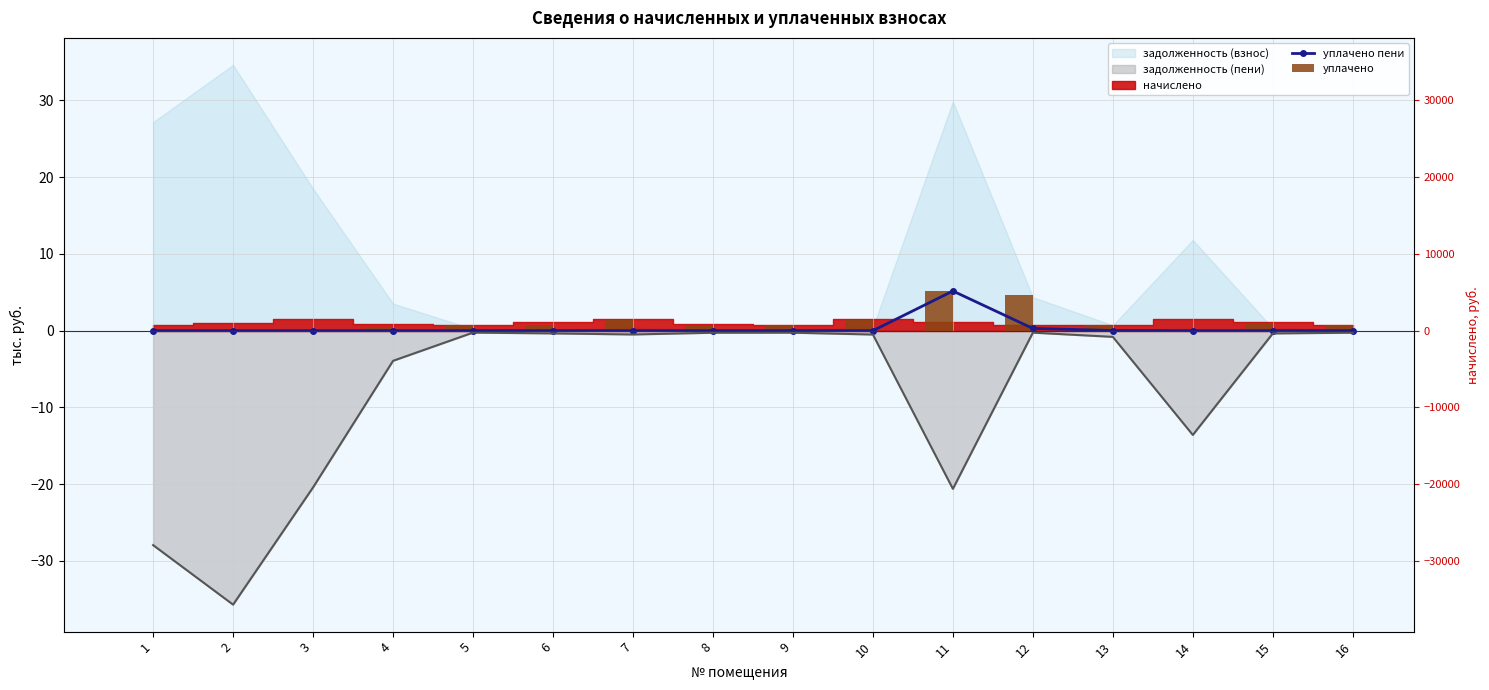

Reading left to right, transcribe all the data shown in this chart.

уплачено пени: 1=0.0	2=0.0	3=0.0	4=0.0	5=0.0	6=0.0	7=0.0	8=0.0	9=0.0	10=0.0	11=5.2	12=0.3	13=0.0	14=0.0	15=0.0	16=0.0
уплачено: 1=0.0	2=0.0	3=0.0	4=0.5	5=0.7	6=0.7	7=1.4	8=0.6	9=0.8	10=1.4	11=5.2	12=4.6	13=0.7	14=0.0	15=1.0	16=0.8